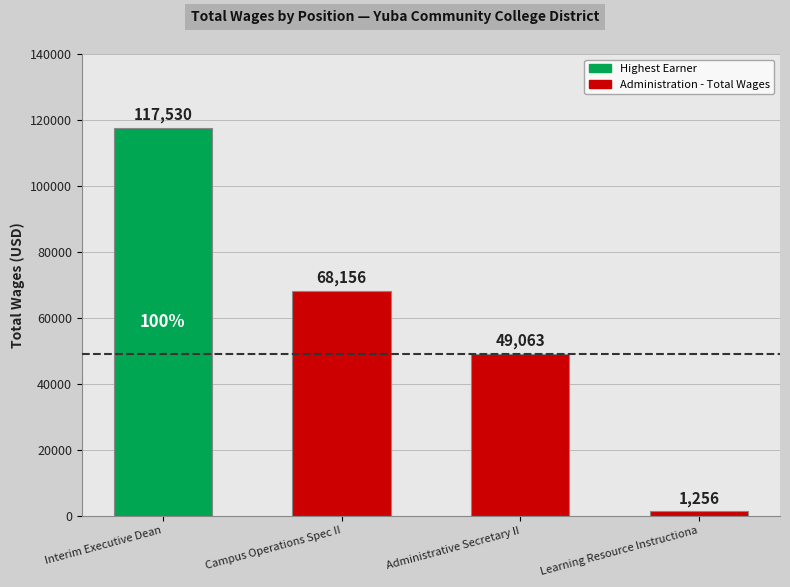

What is the value of the 1st bar from the left?

117530